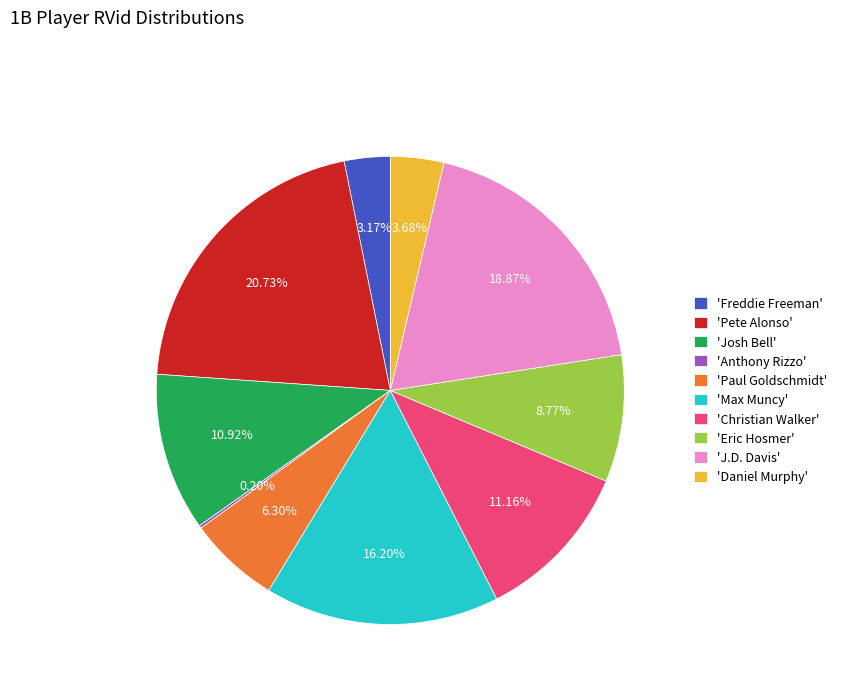

Is there a majority slice in this chart?

No